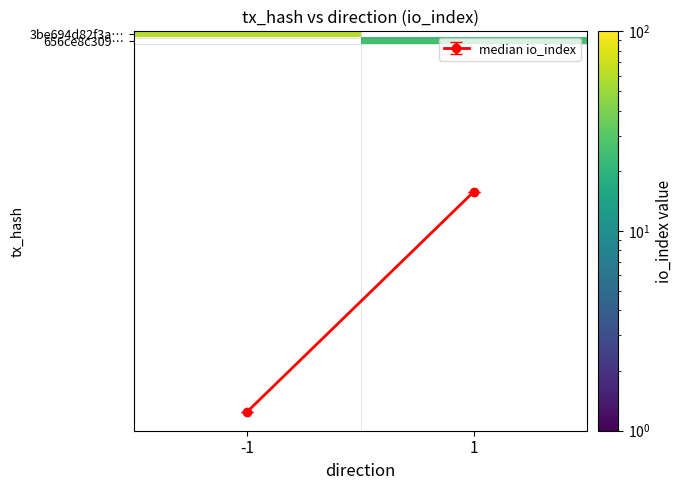

At which category does the chart reach its peak across all series?

-1